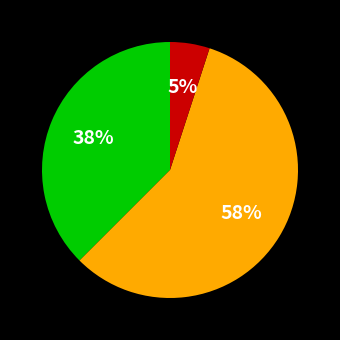

Is there any slice that represents more than half of the pie?

Yes